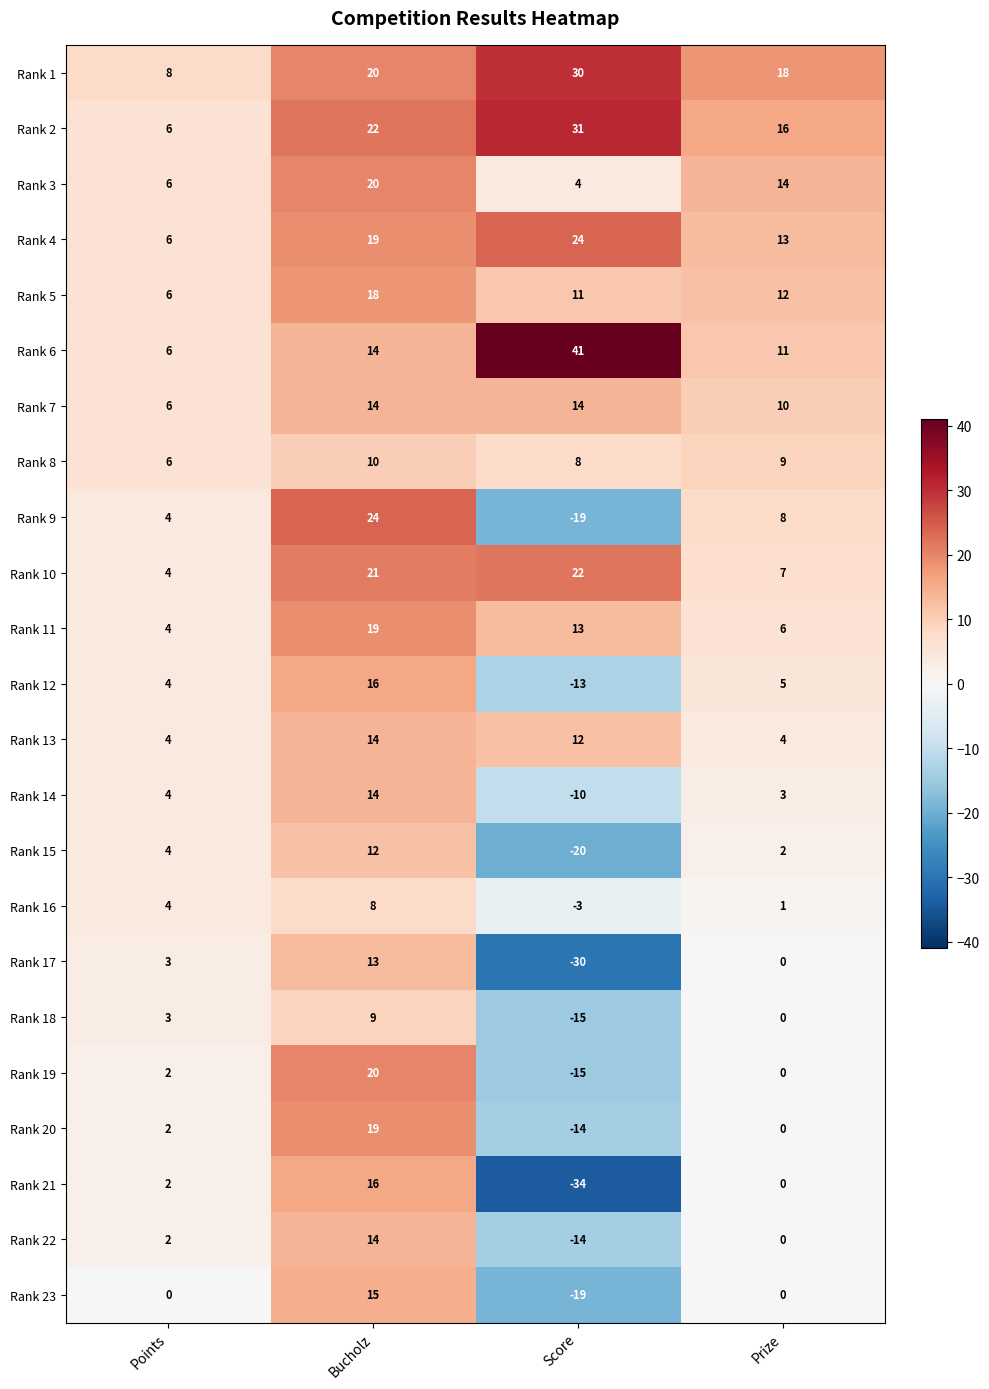

Where does the Rank 11 series first go above 13?

Bucholz